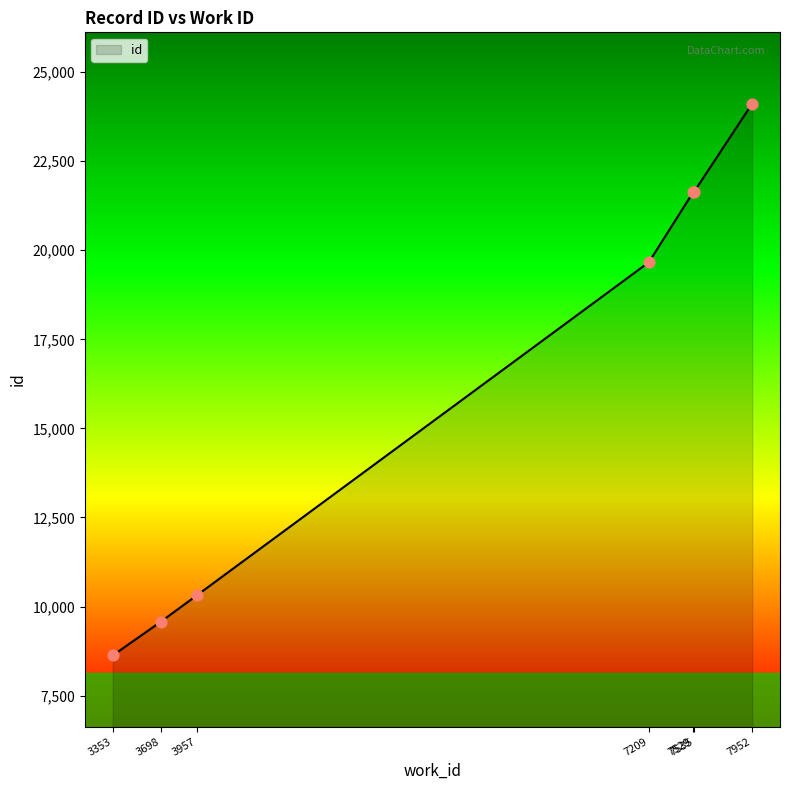

Approximately how many times larger is the value at 3353 compared to 7535?

0.4